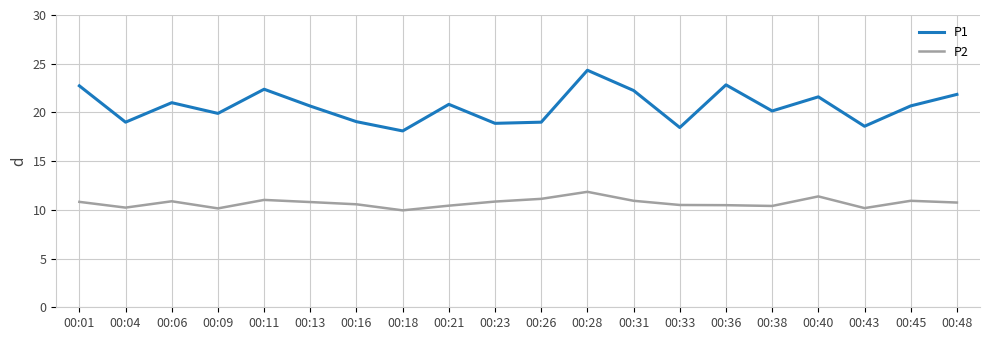

Which series has the widest spread of values?

P1